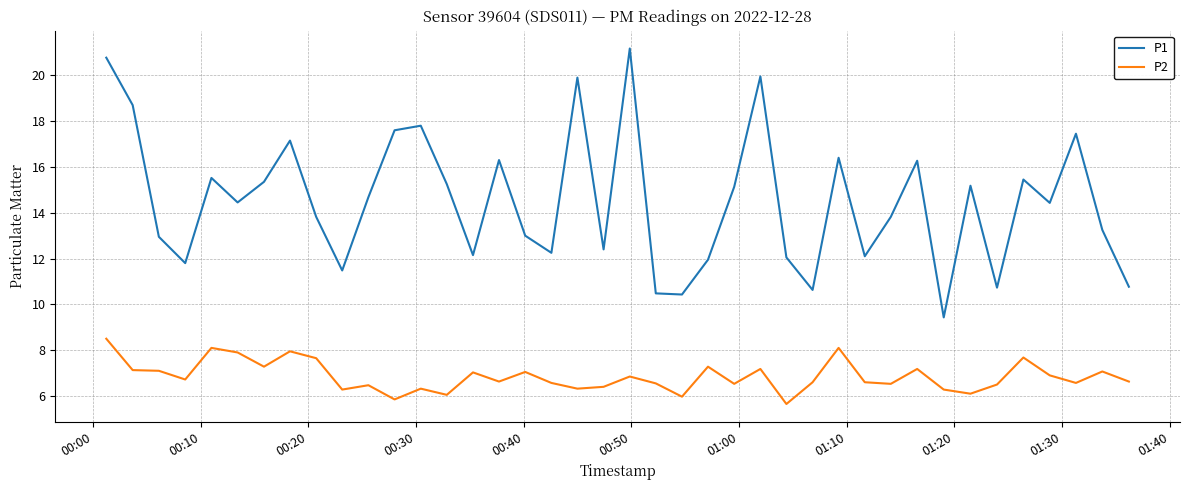

True or false: P1 has more than 0 interior local peaks.

True